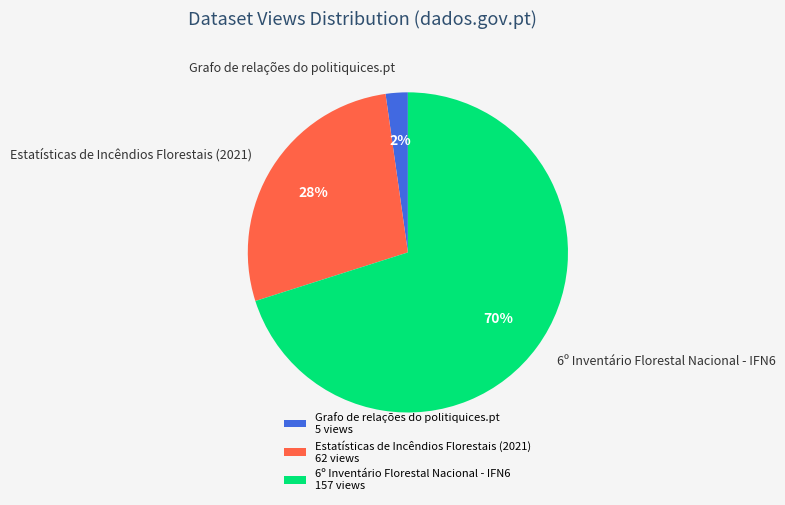

To the nearest percent, what portion does 6º Inventário Florestal Nacional - IFN6 represent?

70%